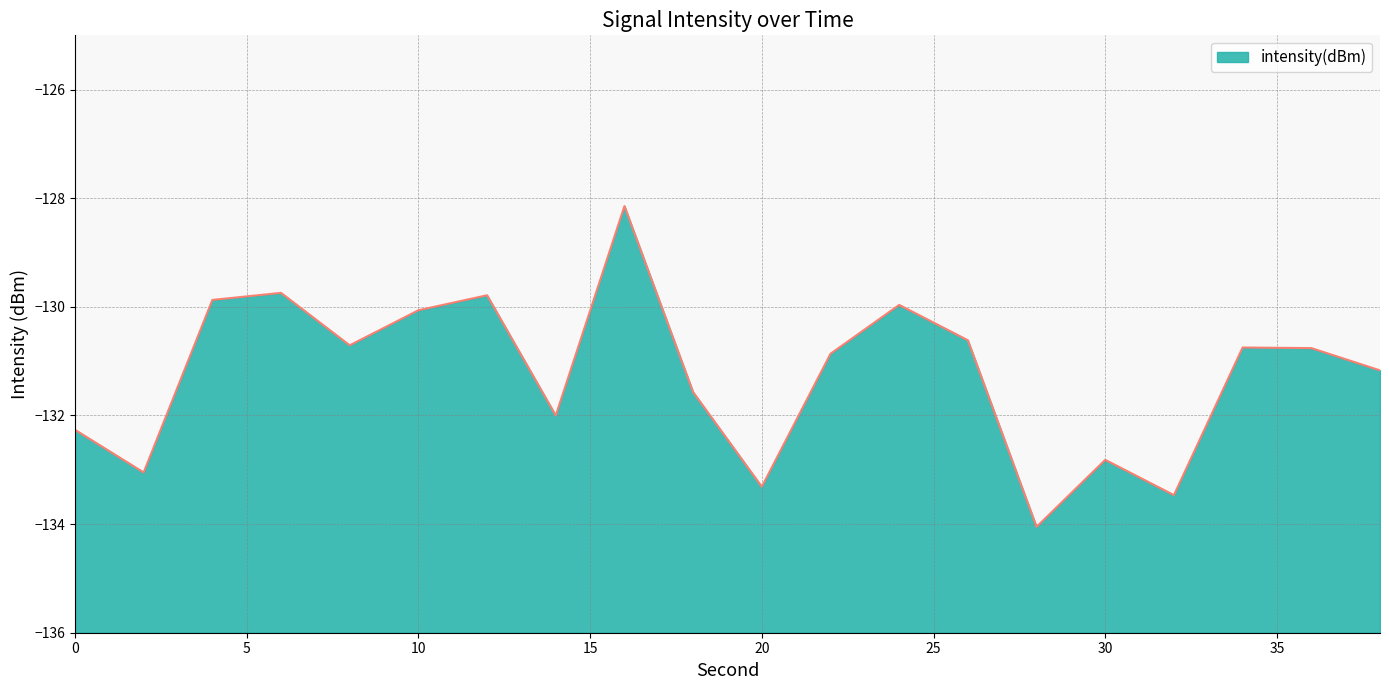

Is it true that the value at 30 is -132.8?

True